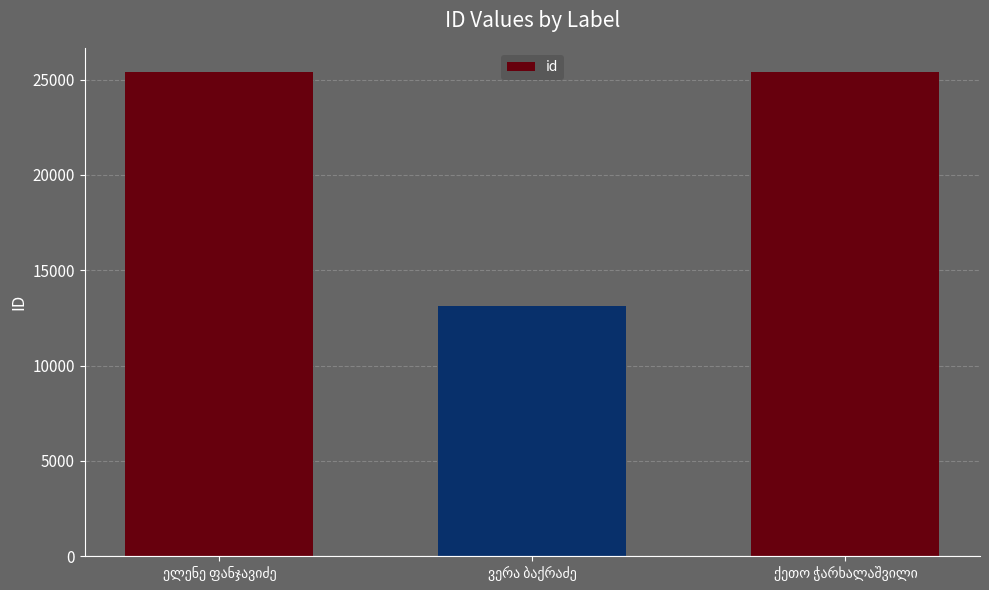

What is the difference between the maximum and minimum values?

12265